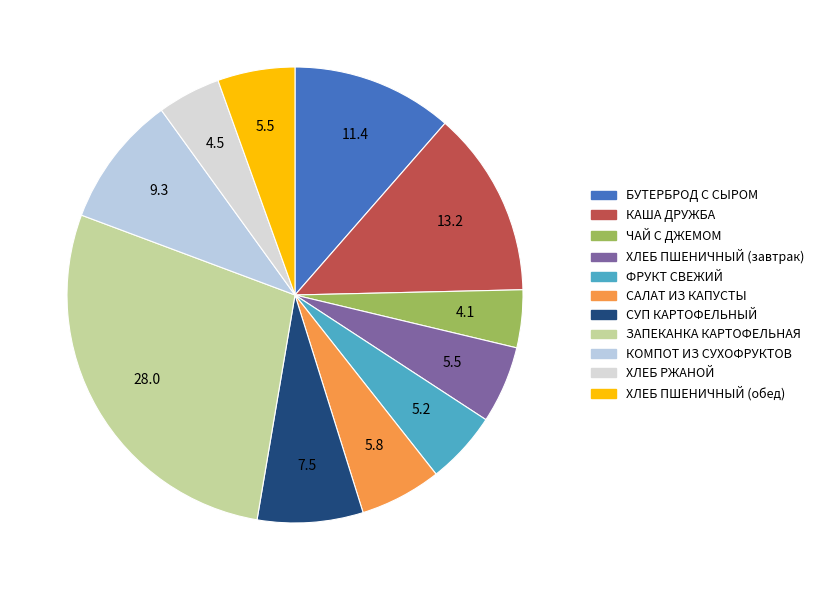

To the nearest percent, what is the difference between the largest and smallest slice percentages?

24%